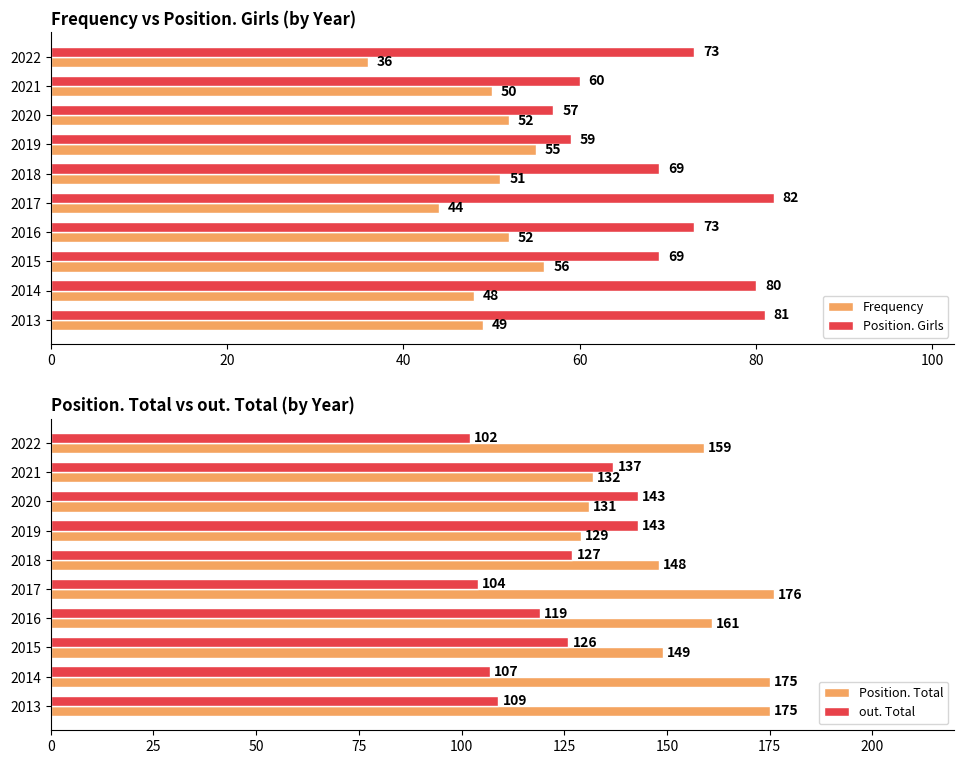

What is the highest value of the out. Total series?

143